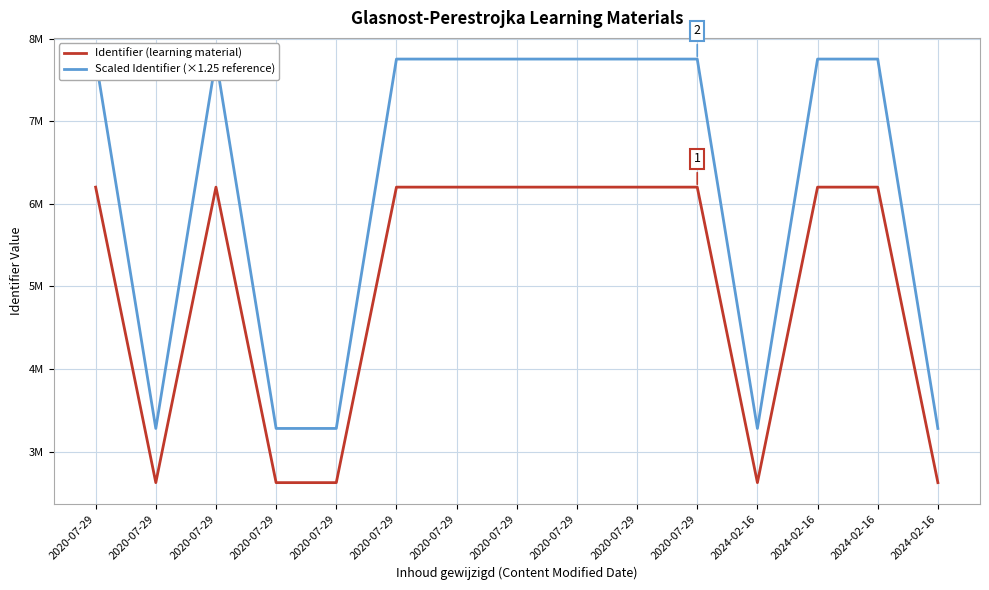

Where does the Identifier (learning material) series first go above 6200866?

2020-07-29